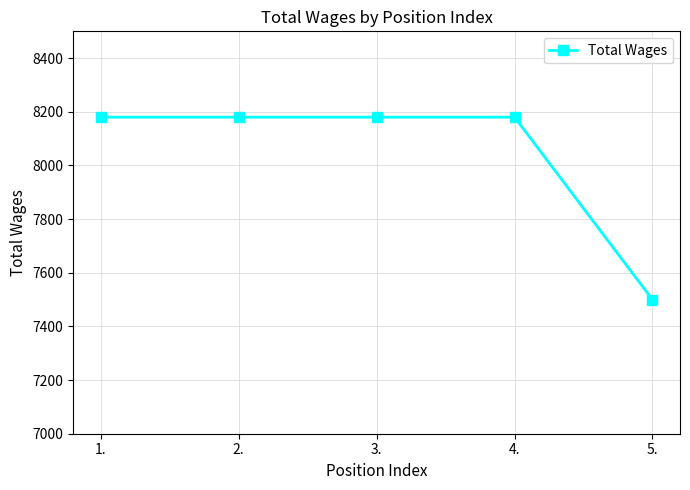

What is the smallest value displayed?

7500